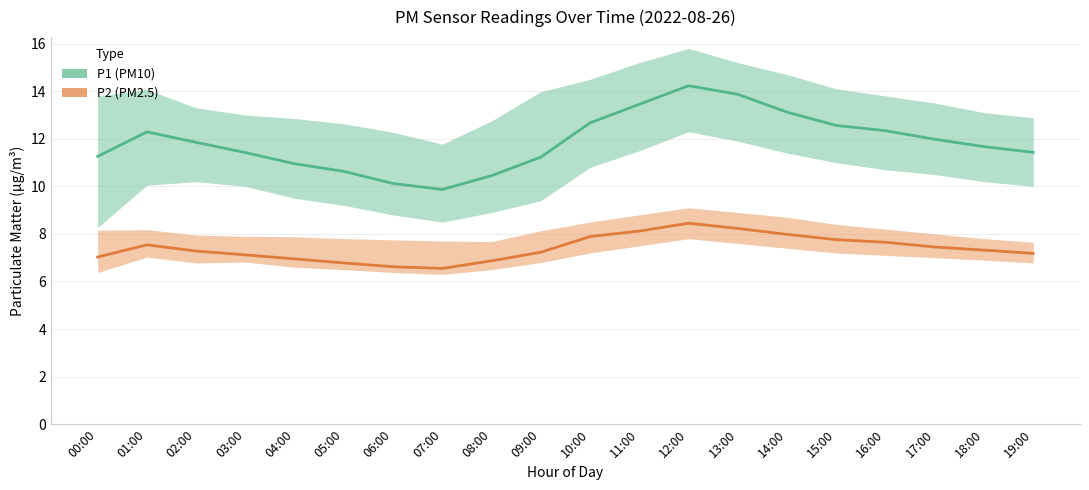

Reading right to left, extract all data points from this chart.

P1: 19:00=11.4	18:00=11.7	17:00=12.0	16:00=12.3	15:00=12.6	14:00=13.1	13:00=13.9	12:00=14.2	11:00=13.4	10:00=12.7	09:00=11.2	08:00=10.4	07:00=9.9	06:00=10.1	05:00=10.6	04:00=10.9	03:00=11.4	02:00=11.8	01:00=12.3	00:00=11.3
P2: 19:00=7.2	18:00=7.3	17:00=7.5	16:00=7.7	15:00=7.8	14:00=8.0	13:00=8.2	12:00=8.4	11:00=8.1	10:00=7.9	09:00=7.2	08:00=6.9	07:00=6.5	06:00=6.6	05:00=6.8	04:00=7.0	03:00=7.1	02:00=7.3	01:00=7.5	00:00=7.0